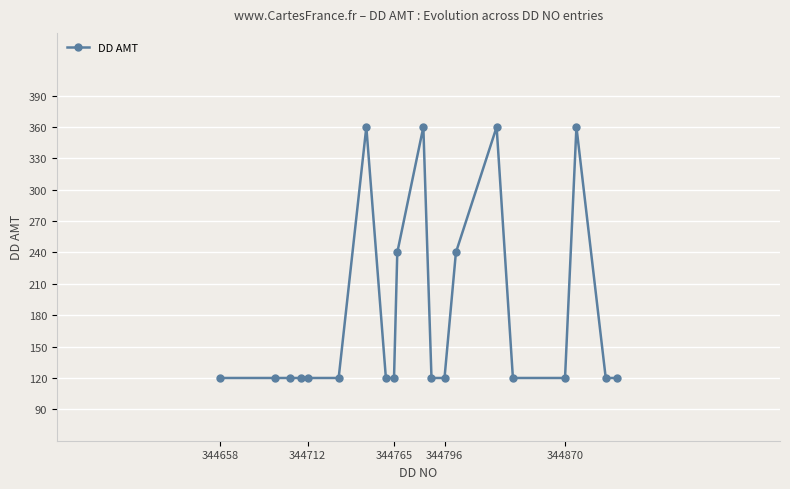

True or false: there are more than 1 points higher than both neighbors.

True